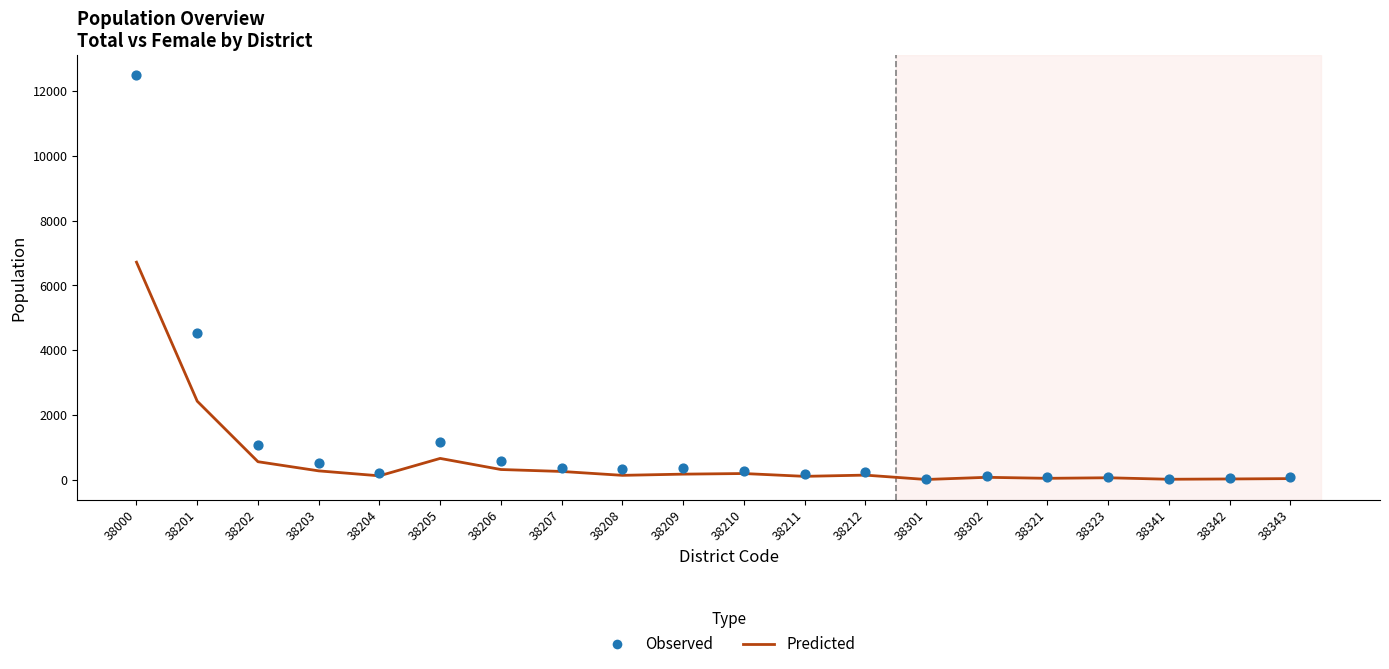

Which series contains the lowest Y value?

Predicted